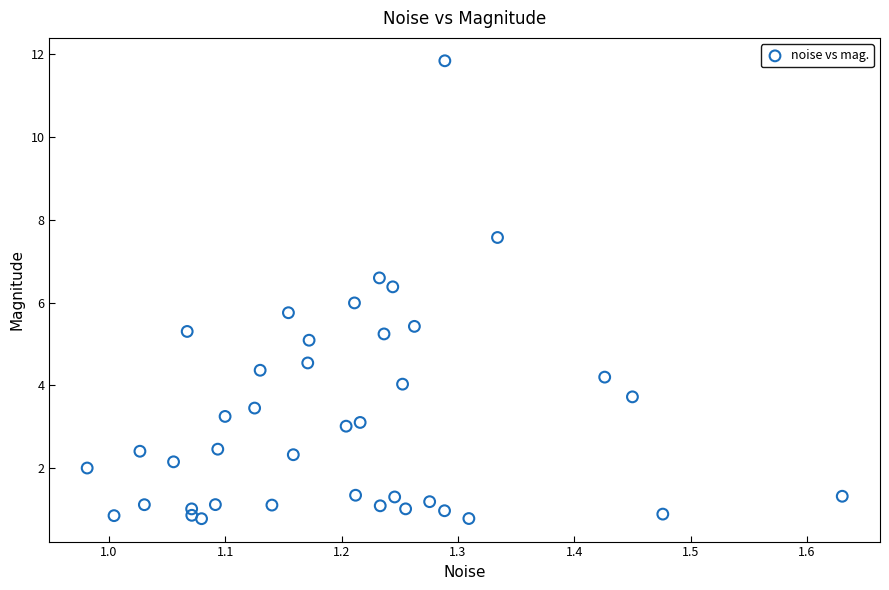

What is the range of X values (max minus min)?

0.6